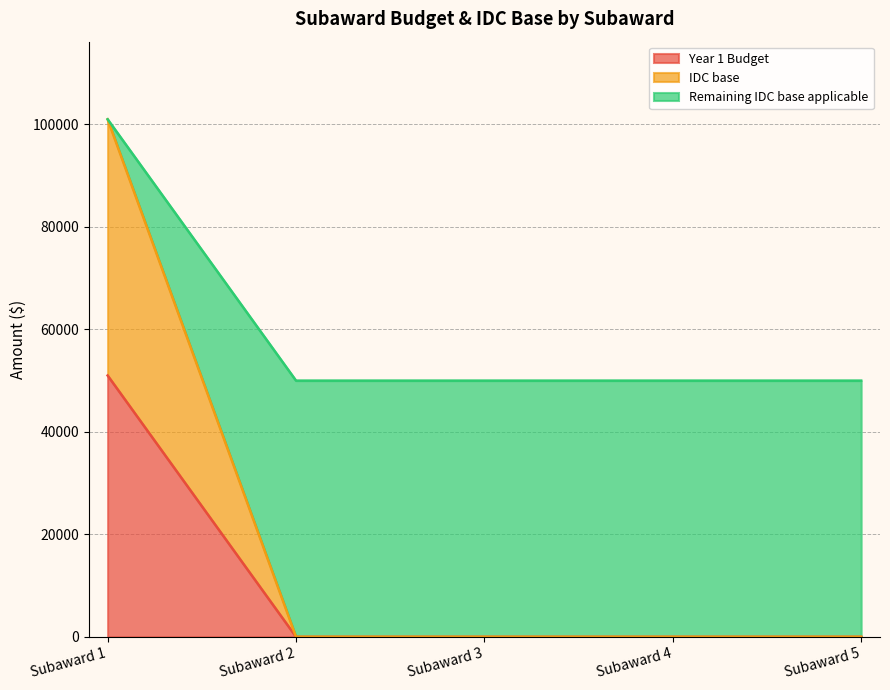

How many distinct data groups are displayed?

3